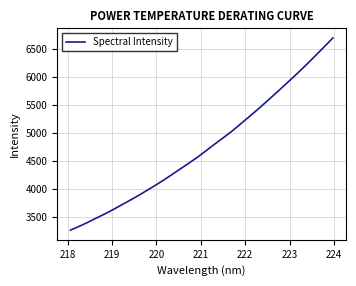

What is the maximum value shown in the chart?

6695.0